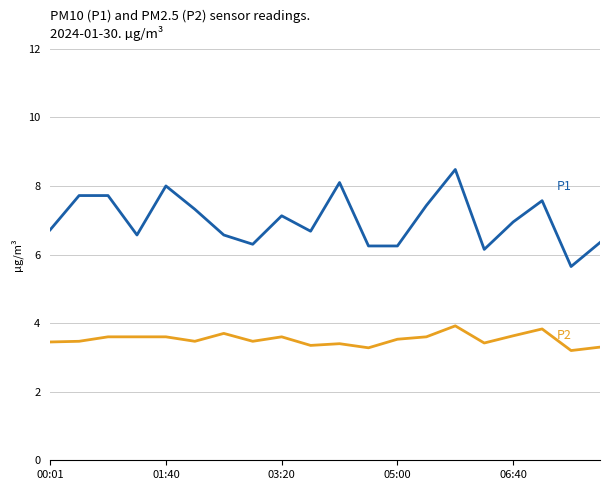

What is the smallest value displayed?

3.2